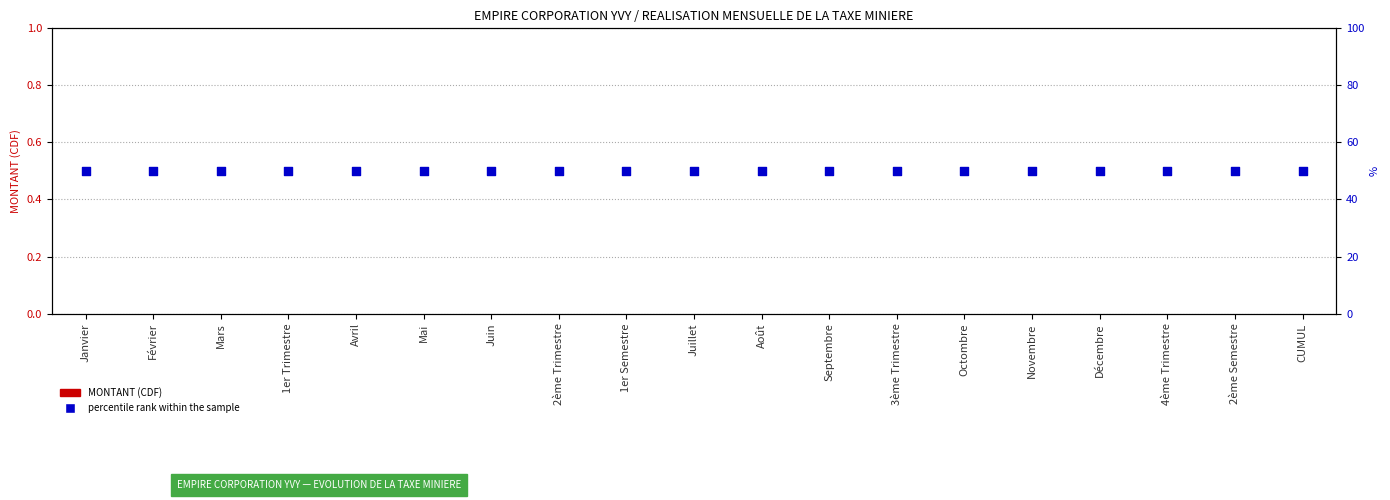

At which category is the sum across all series the highest?

Janvier